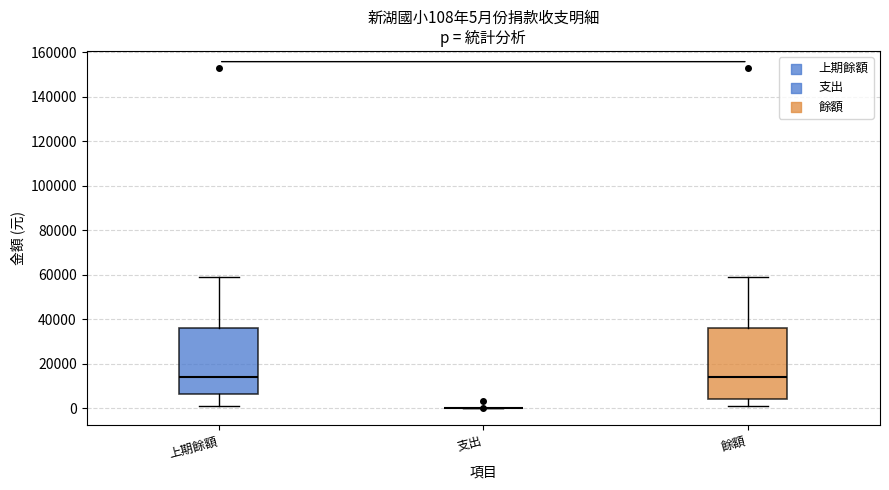

Which box is the tallest, from its lower edge to its upper edge?

餘額